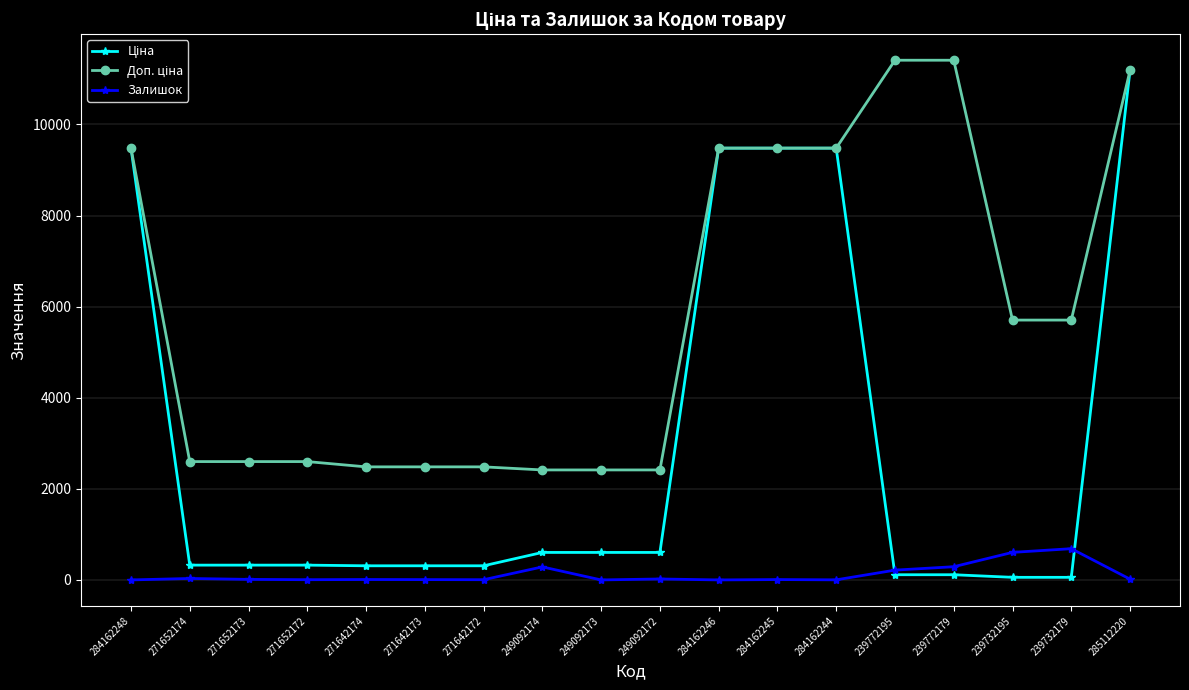

What is the greatest value displayed?

11410.0